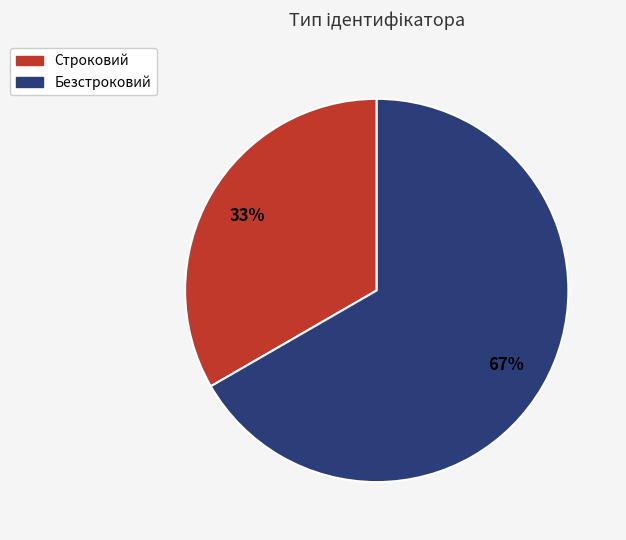

Rank the categories by value from lowest to highest.

Строковий, Безстроковий